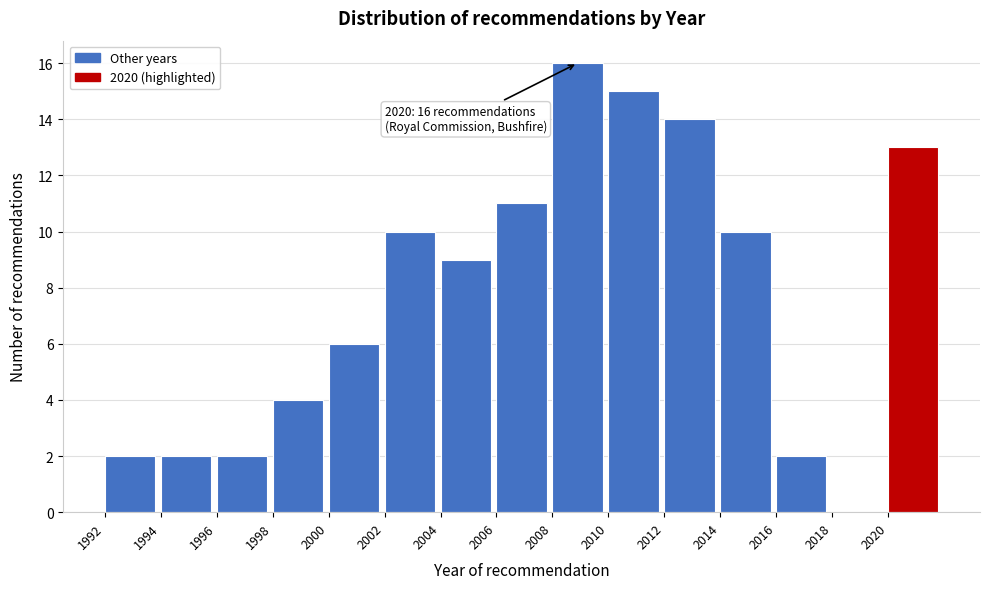

Over which range of the x-axis is the bar tallest?

2008 to 2010